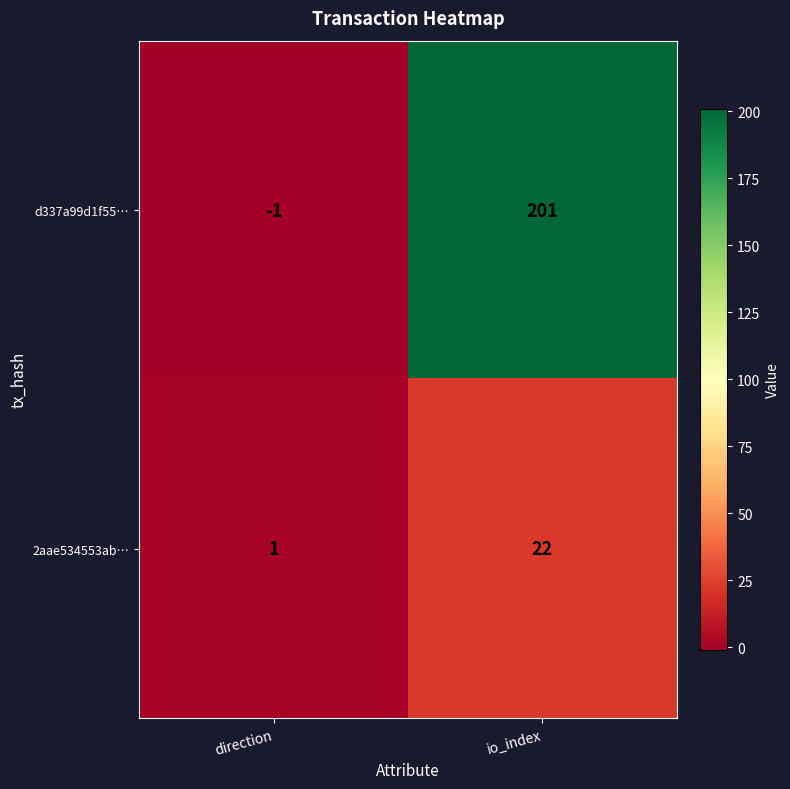

Where is 2aae534553ab… nearest to the value 11?

direction